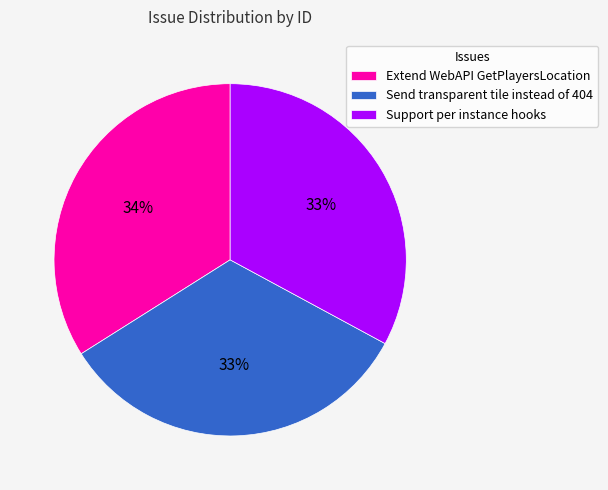

To the nearest percent, what is the difference between the largest and smallest slice percentages?

1%